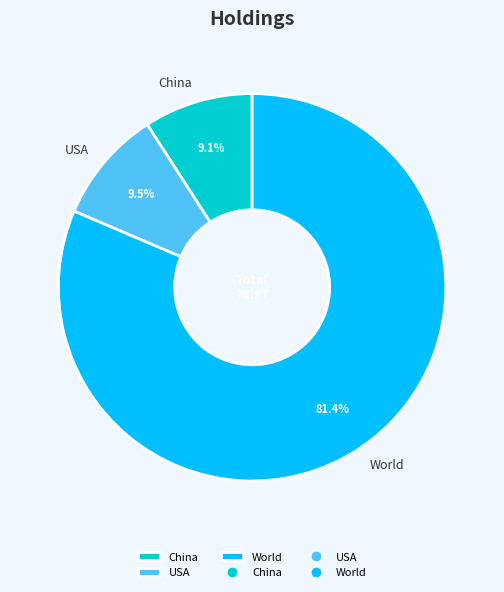

Which slice represents more than half of the pie?

World